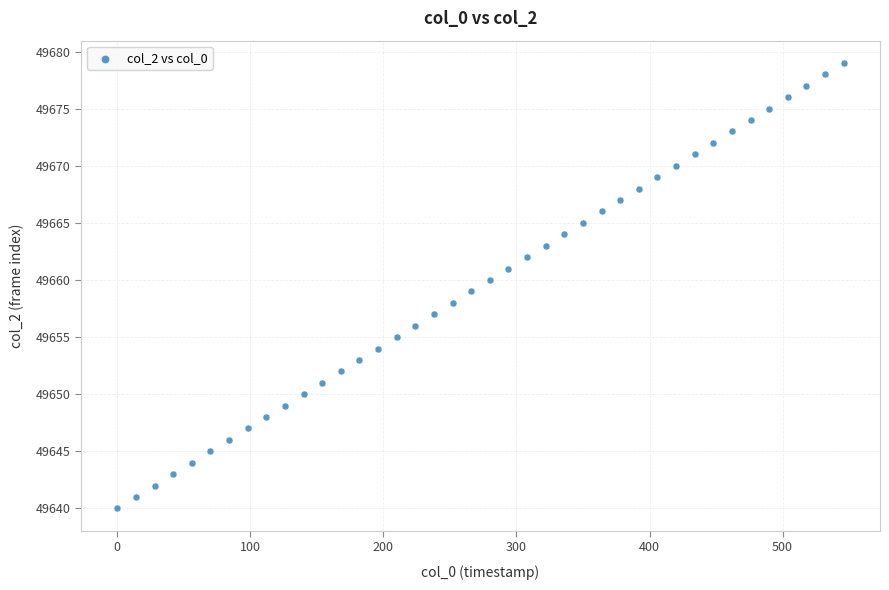

What is the range of Y values (max minus min)?

39